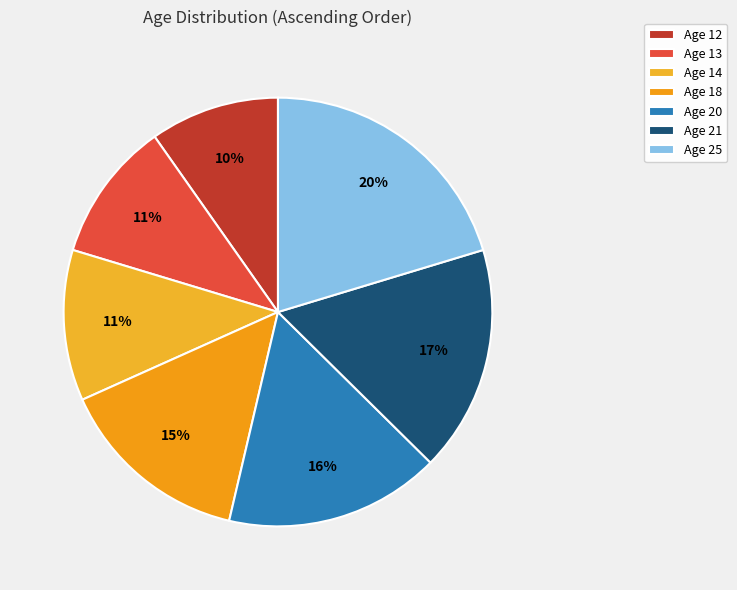

How many segments does this pie chart have?

7